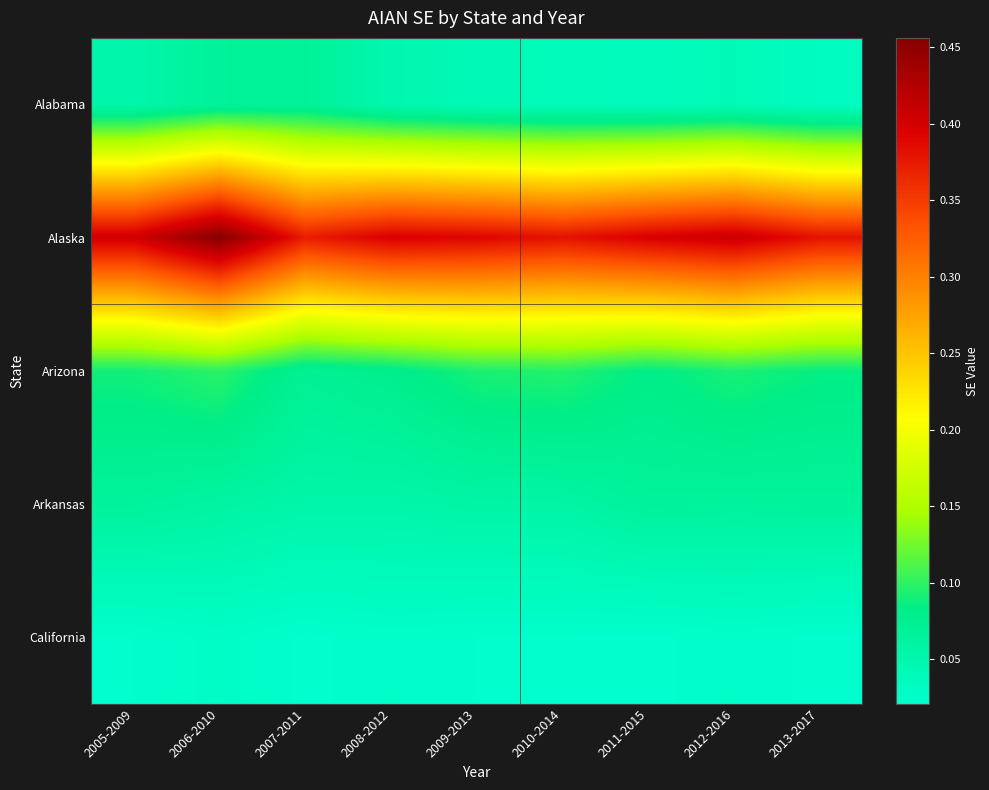

Reading left to right, transcribe all the data shown in this chart.

Alabama: 2005-2009=0.1	2006-2010=0.1	2007-2011=0.1	2008-2012=0.0	2009-2013=0.0	2010-2014=0.0	2011-2015=0.0	2012-2016=0.0	2013-2017=0.0
Alaska: 2005-2009=0.4	2006-2010=0.5	2007-2011=0.4	2008-2012=0.4	2009-2013=0.4	2010-2014=0.4	2011-2015=0.4	2012-2016=0.4	2013-2017=0.4
Arizona: 2005-2009=0.1	2006-2010=0.1	2007-2011=0.1	2008-2012=0.1	2009-2013=0.1	2010-2014=0.1	2011-2015=0.1	2012-2016=0.1	2013-2017=0.1
Arkansas: 2005-2009=0.1	2006-2010=0.1	2007-2011=0.1	2008-2012=0.1	2009-2013=0.1	2010-2014=0.1	2011-2015=0.1	2012-2016=0.1	2013-2017=0.1
California: 2005-2009=0.0	2006-2010=0.0	2007-2011=0.0	2008-2012=0.0	2009-2013=0.0	2010-2014=0.0	2011-2015=0.0	2012-2016=0.0	2013-2017=0.0